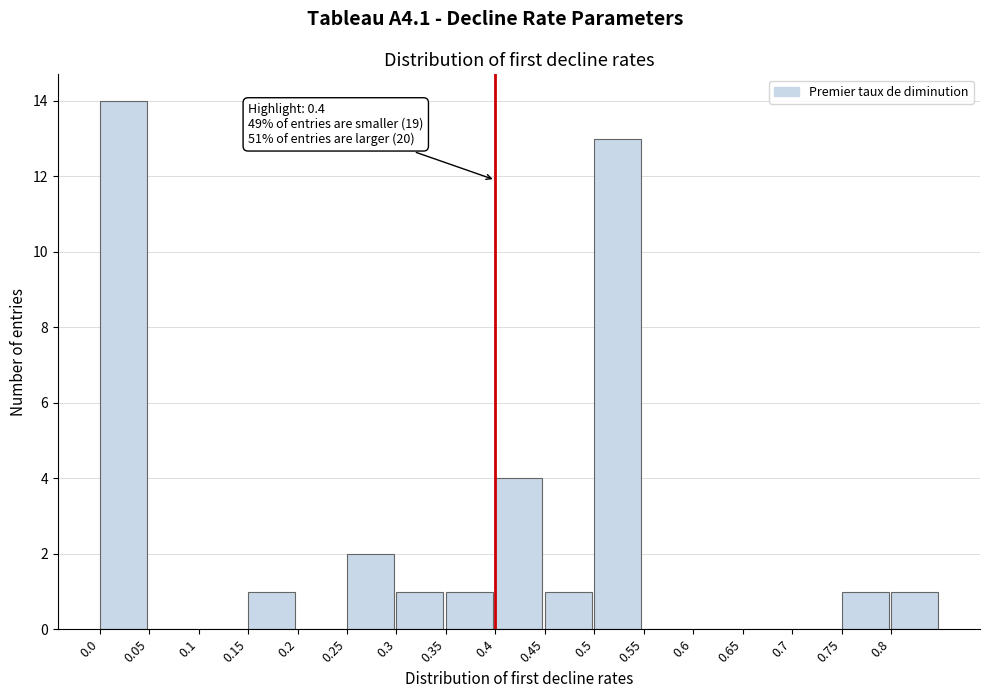

Which range on the x-axis has the tallest bar?

0.00 to 0.05